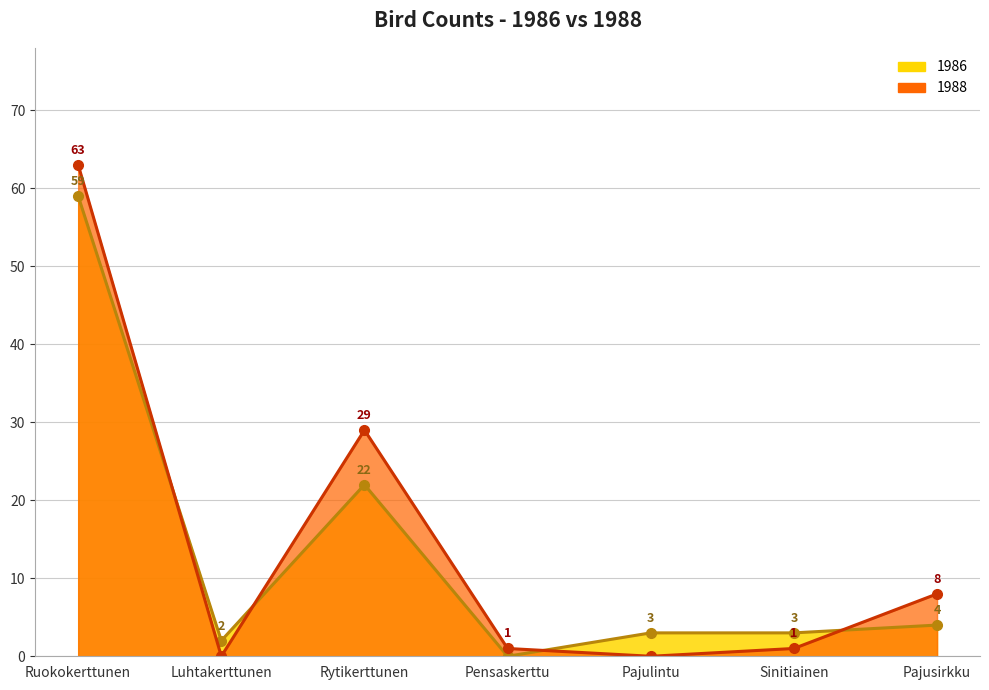

How many times do 1986 and 1988 cross each other?

4